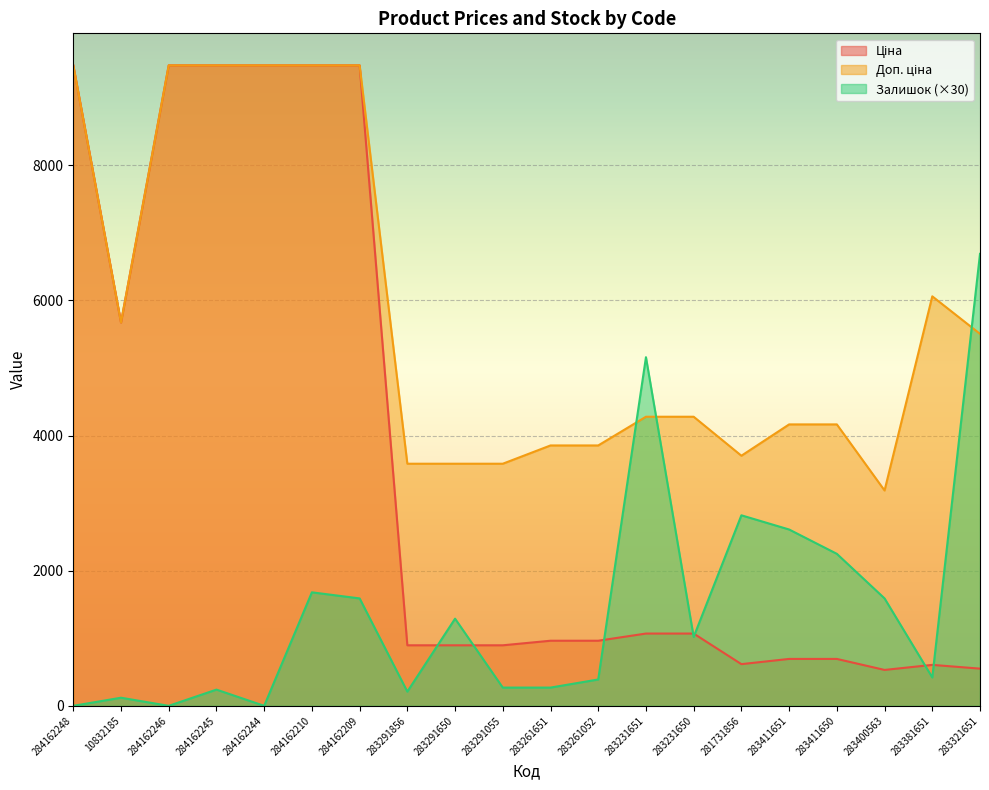

What is the difference between the second highest and second lowest values in the Залишок series?

5160.0